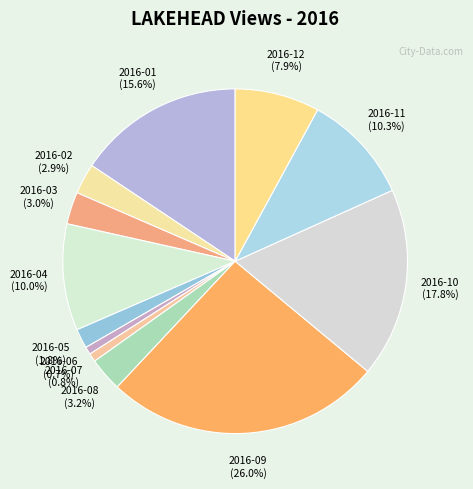

To the nearest percent, what is the average slice percentage?

8%